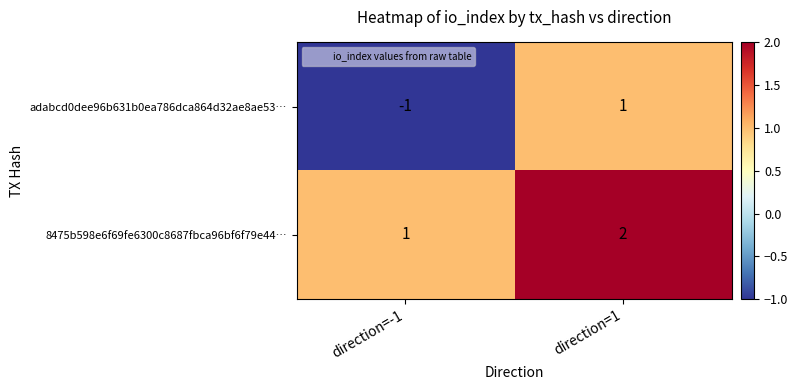

Where is adabcd0dee96b631b0ea786dca864d32ae8ae53… nearest to the value 0?

direction=-1